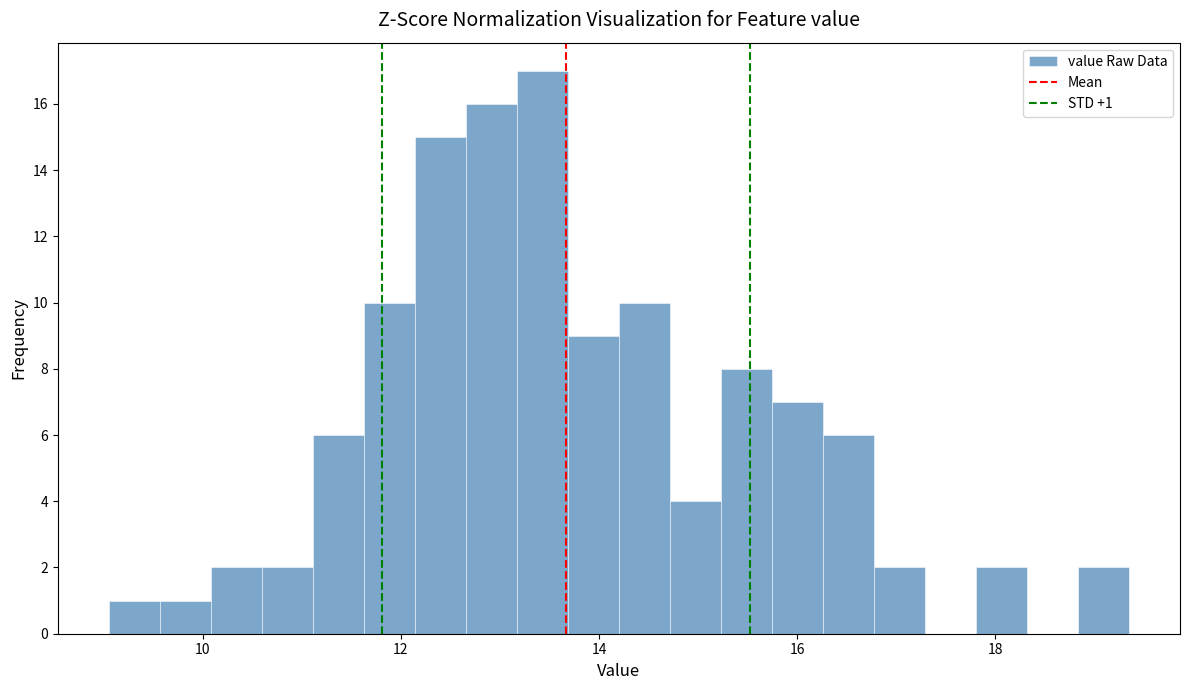

Around what value on the x-axis is the tallest bar? Give the approximate position of its centre, as read against the axis.

13.4